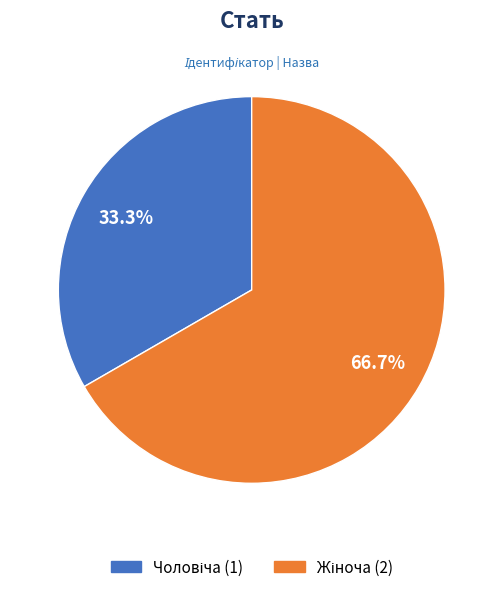

Is there any slice that represents more than half of the pie?

Yes